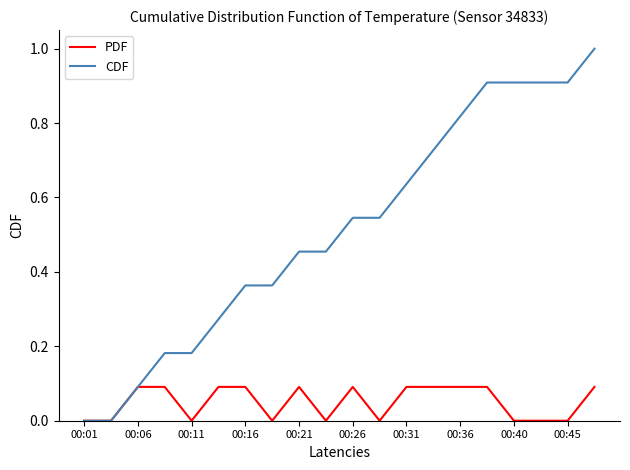

Which series has the largest total across all categories?

CDF